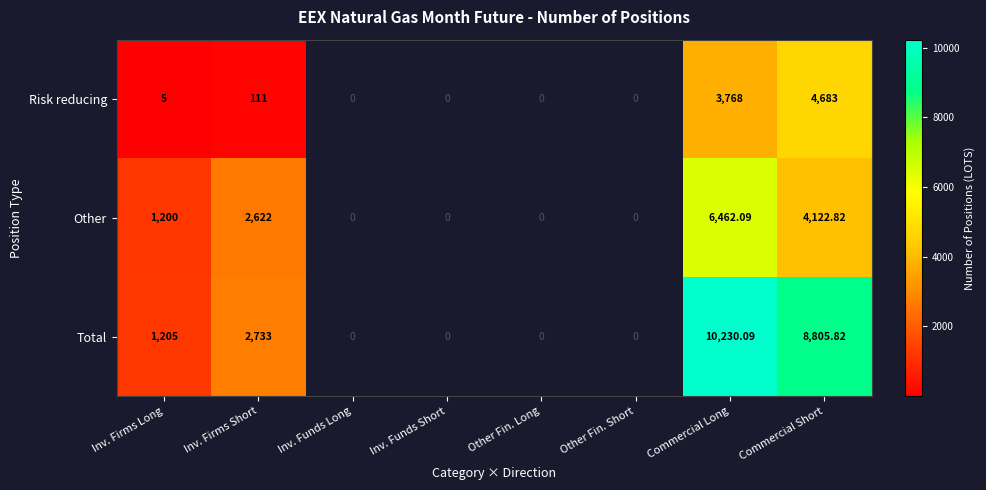

At how many categories does at least one series exceed 9324?

1